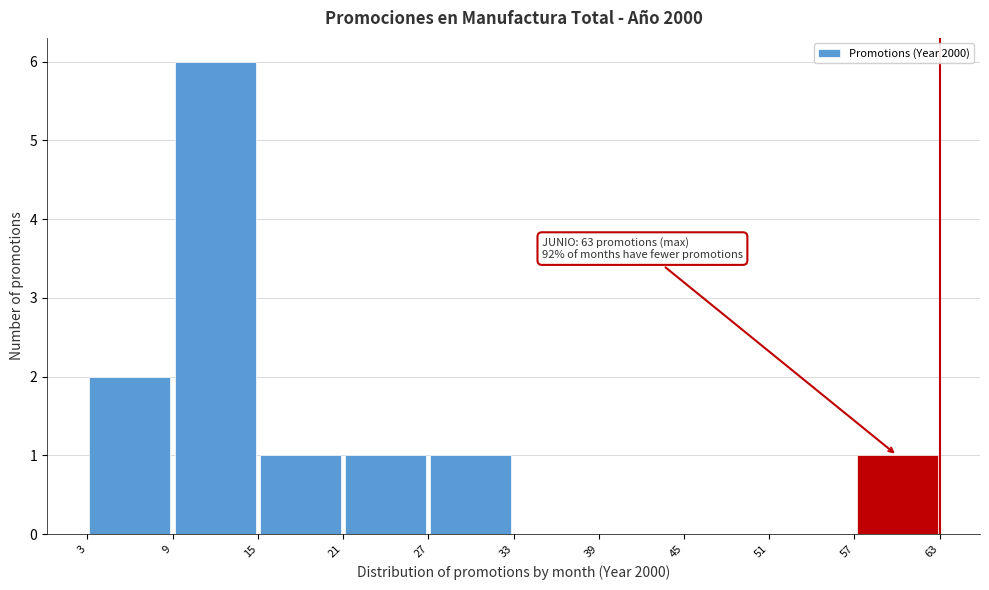

Over which range of the x-axis is the bar tallest?

9 to 15